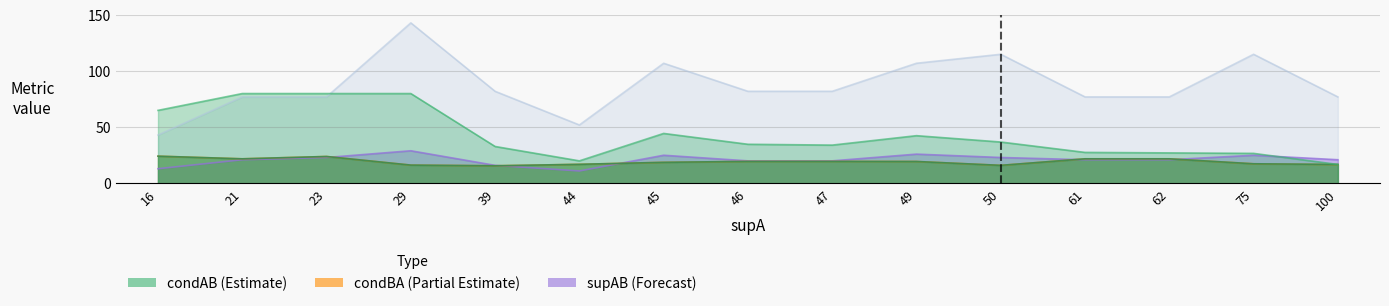

Reading left to right, what are all the values shown in this chart?

condAB: 16=65.0	21=80.0	23=80.0	29=80.0	39=32.8	44=20.0	45=44.4	46=34.8	47=34.0	49=42.4	50=36.8	61=27.5	62=27.1	75=26.7	100=16.8
value: 16=24.2	21=21.8	23=23.9	29=16.2	39=15.6	44=16.9	45=18.7	46=19.5	47=19.5	49=19.4	50=16.0	61=21.8	62=21.8	75=17.4	100=16.8
condBA: 16=24.2	21=21.8	23=23.9	29=16.2	39=15.6	44=16.9	45=18.7	46=19.5	47=19.5	49=19.4	50=16.0	61=21.8	62=21.8	75=17.4	100=16.7
supAB: 16=13.0	21=21.0	23=23.0	29=29.0	39=16.0	44=11.0	45=25.0	46=20.0	47=20.0	49=26.0	50=23.0	61=21.0	62=21.0	75=25.0	100=21.0
supB: 16=43.0	21=77.0	23=77.0	29=143.0	39=82.0	44=52.0	45=107.0	46=82.0	47=82.0	49=107.0	50=115.0	61=77.0	62=77.0	75=115.0	100=77.0